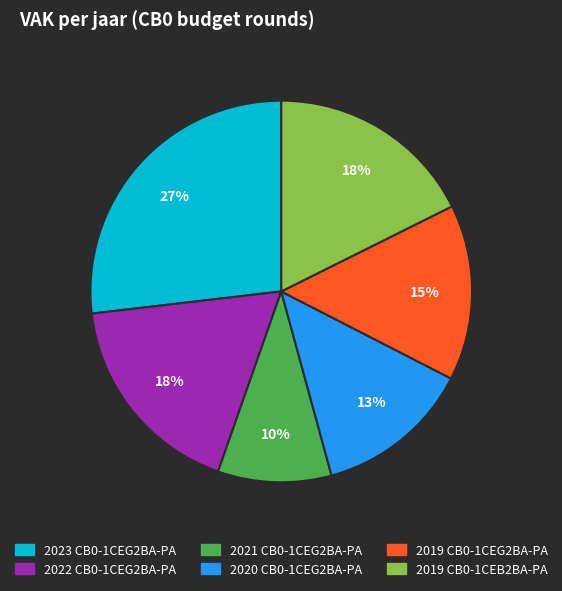

Approximately how many times larger is the value at 2019 CB0-1CEB2BA-PA compared to 2019 CB0-1CEG2BA-PA?

1.2